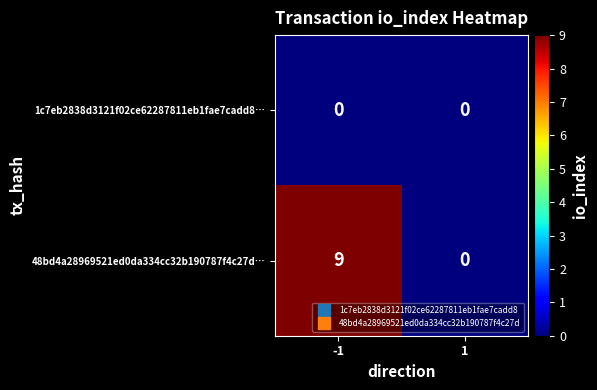

Is it true that 1c7eb2838d3121f02ce62287811eb1fae7cadd8… equals 0 at -1?

True